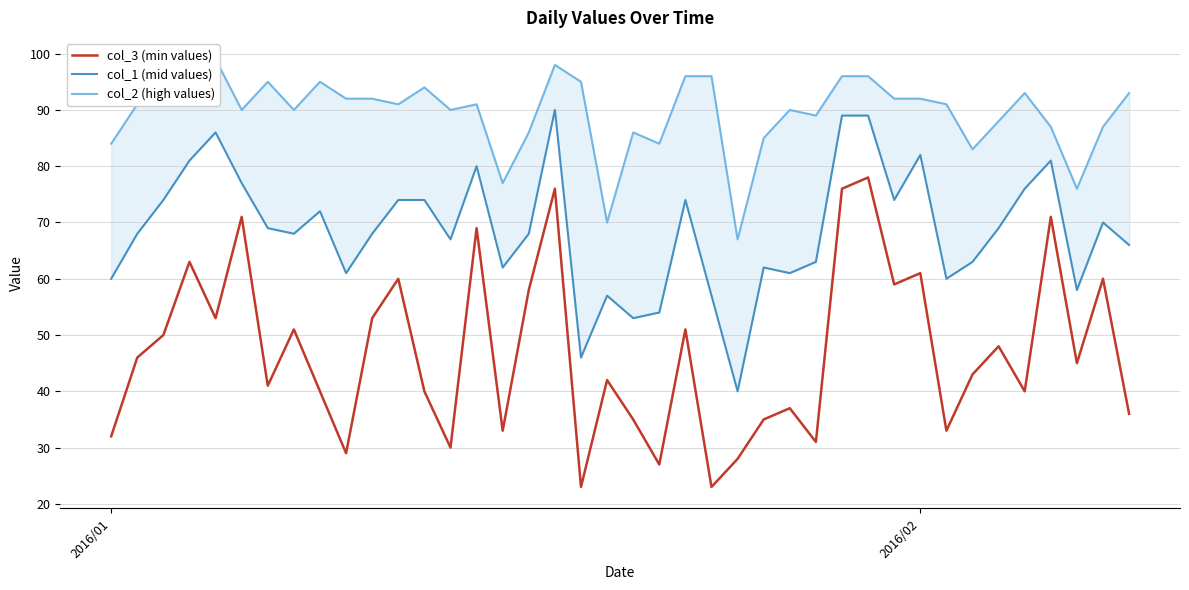

True or false: col_3 (min values) and col_2 (high values) cross at least once.

False